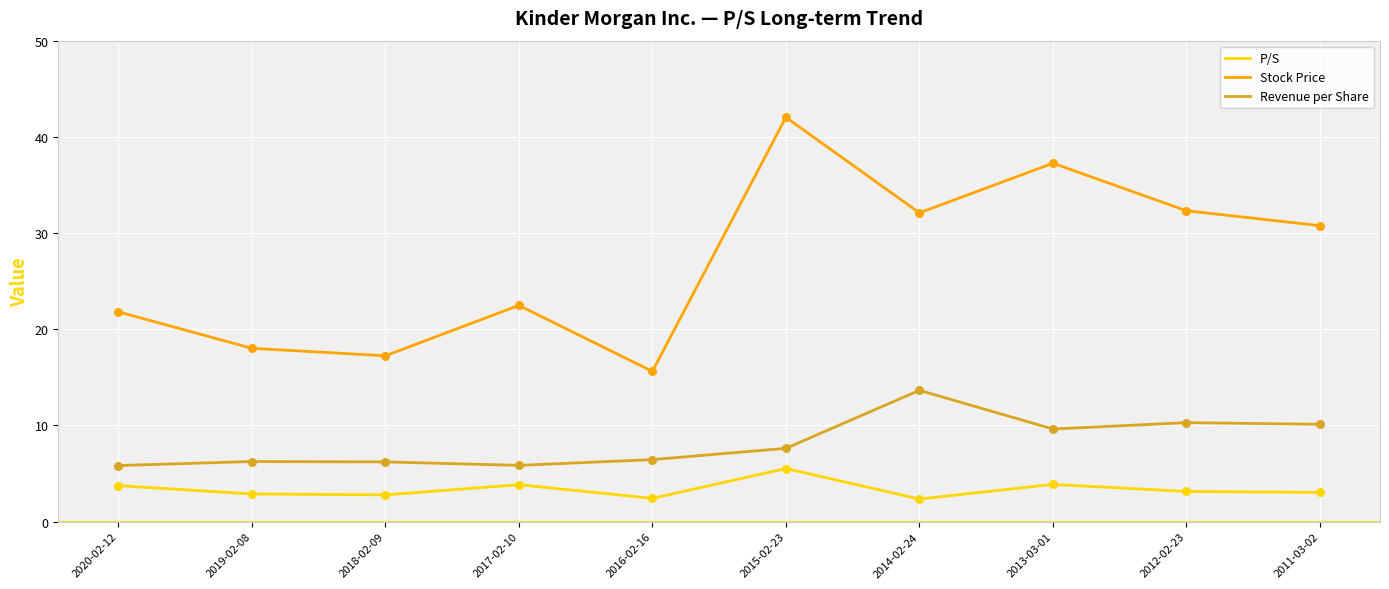

Is the value of Revenue per Share at 2014-02-24 greater than the value of P/S at 2016-02-16?

Yes